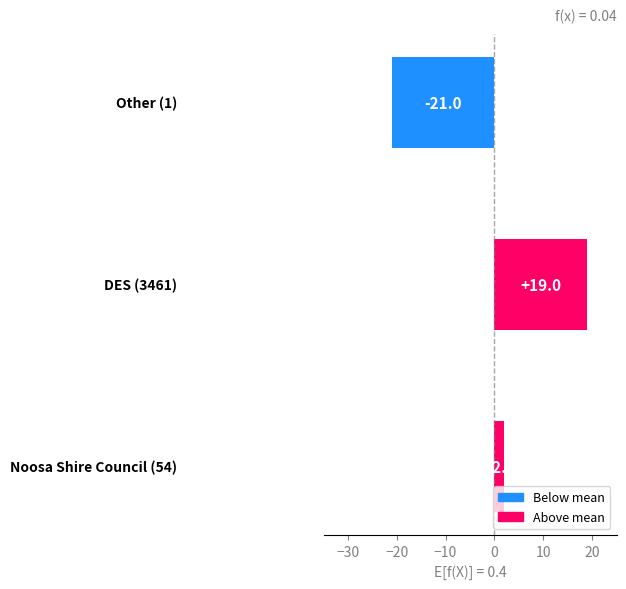

What is the value of the 1st bar from the top?

-21